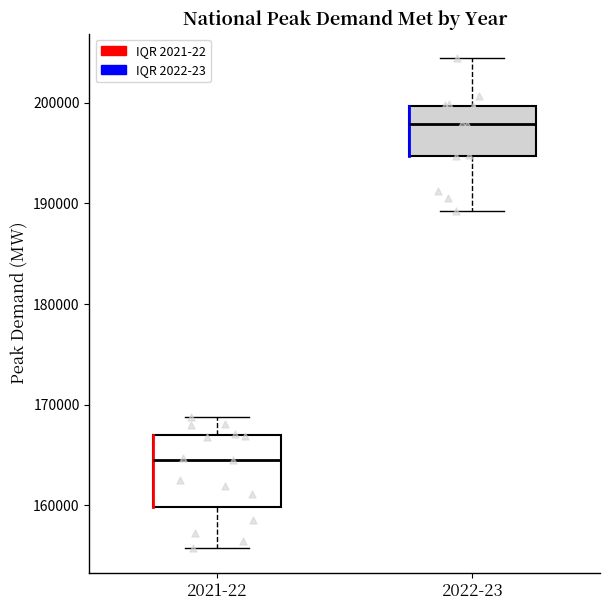

Which box's median line is the highest?

2022-23